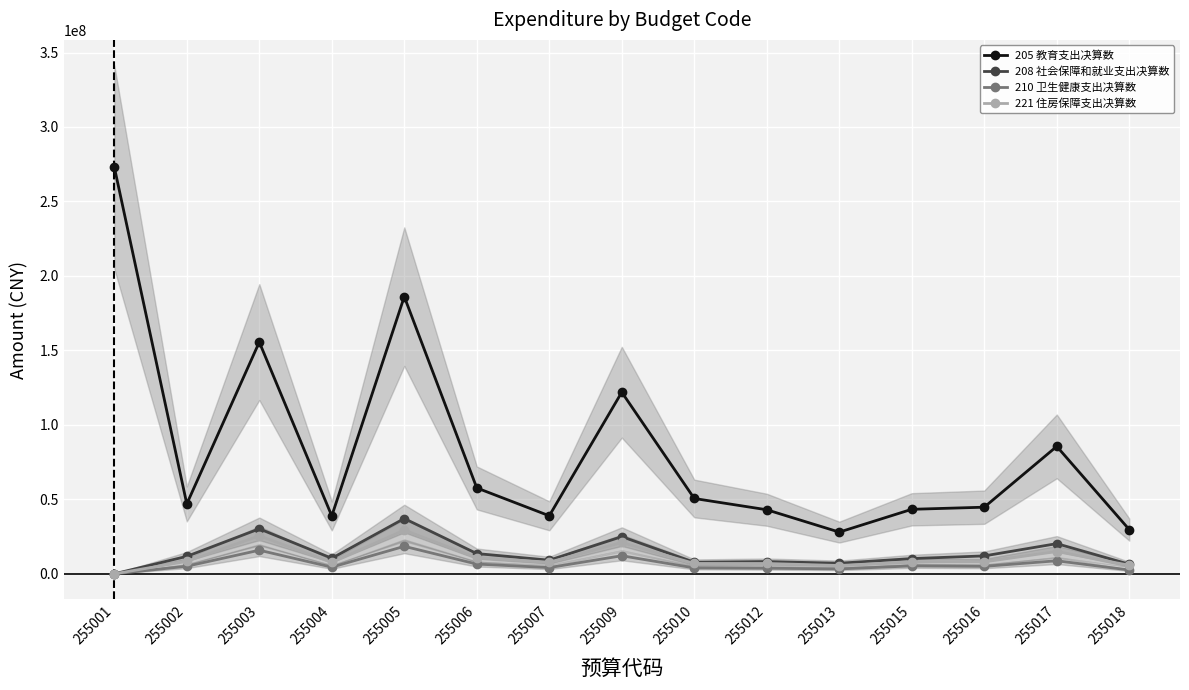

Count the number of data series in this chart.

4